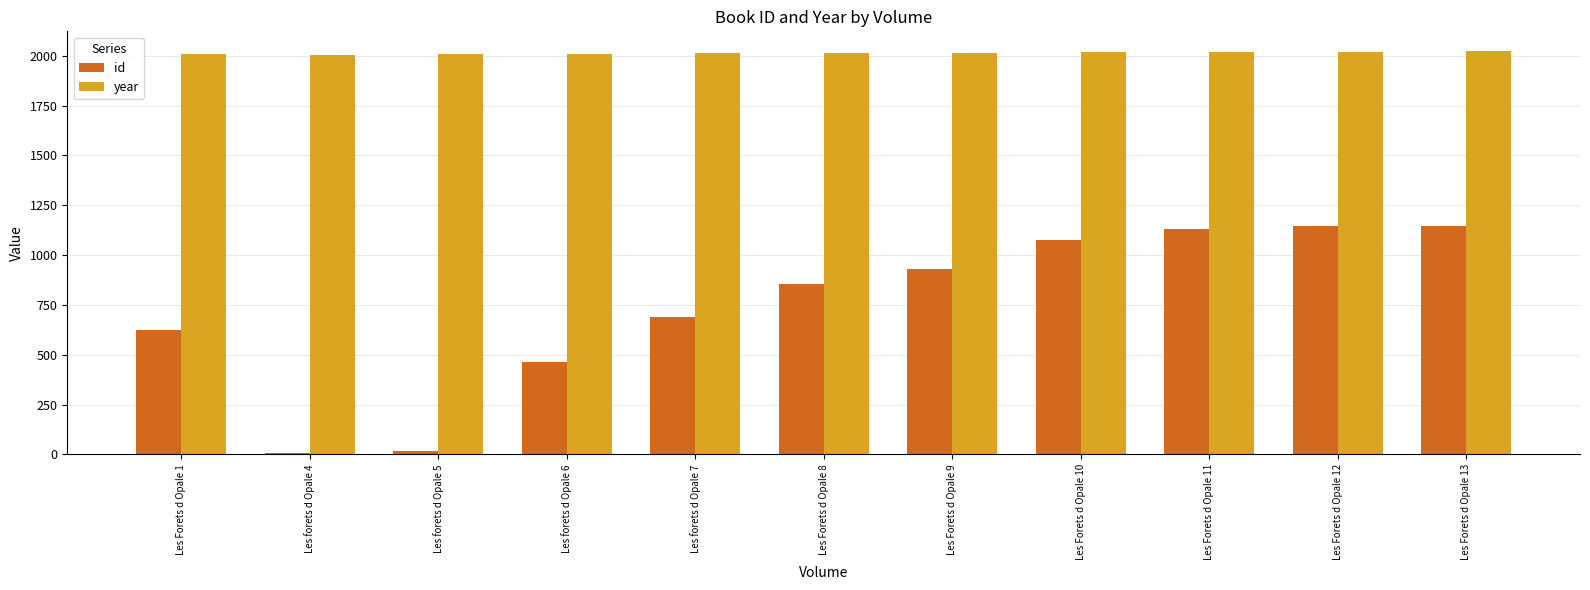

What is the lowest value of the id series?

7